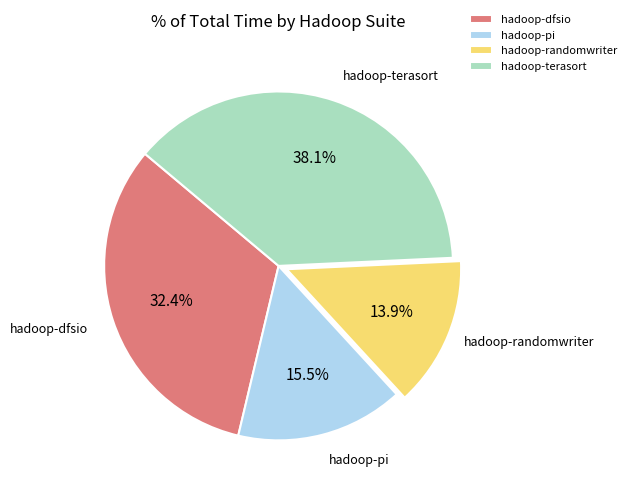

Which has a higher value, hadoop-dfsio or hadoop-randomwriter?

hadoop-dfsio